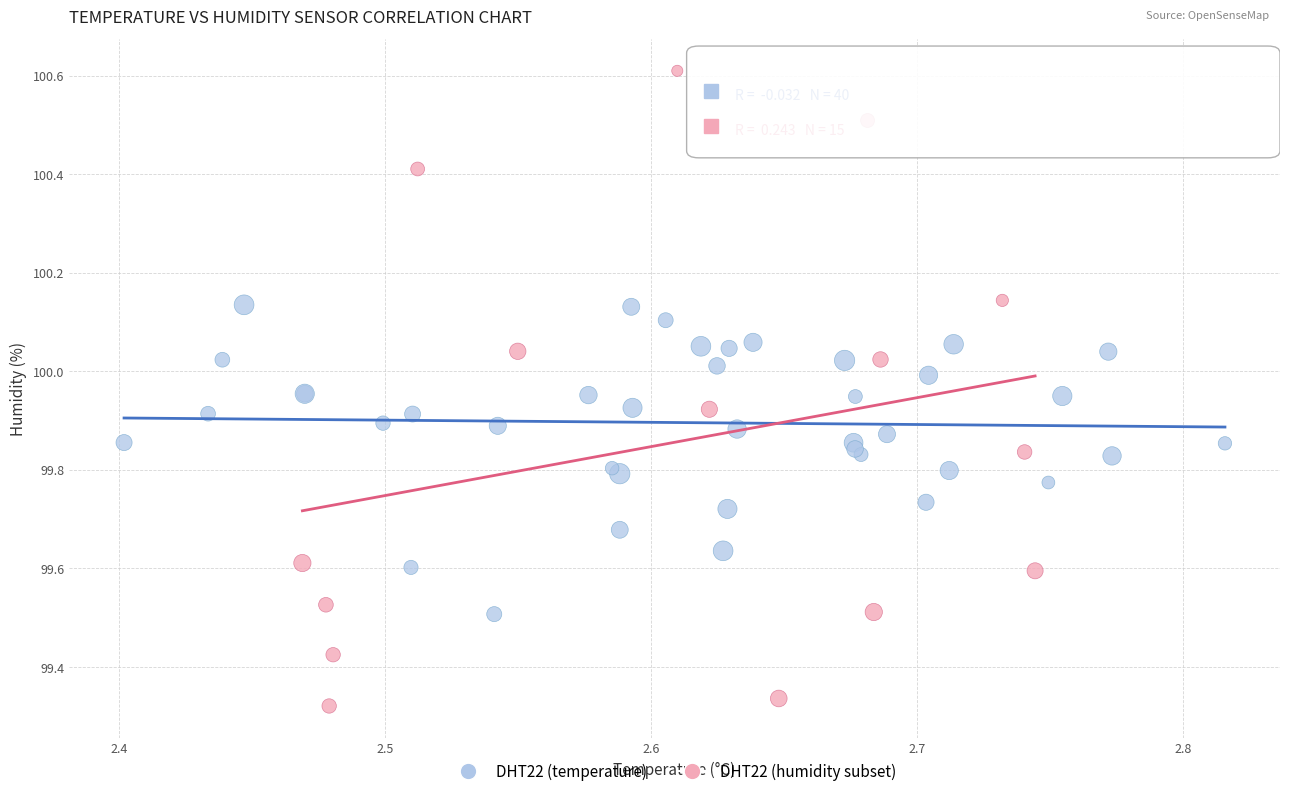

Which series reaches the minimum Y coordinate?

DHT22 (humidity subset)